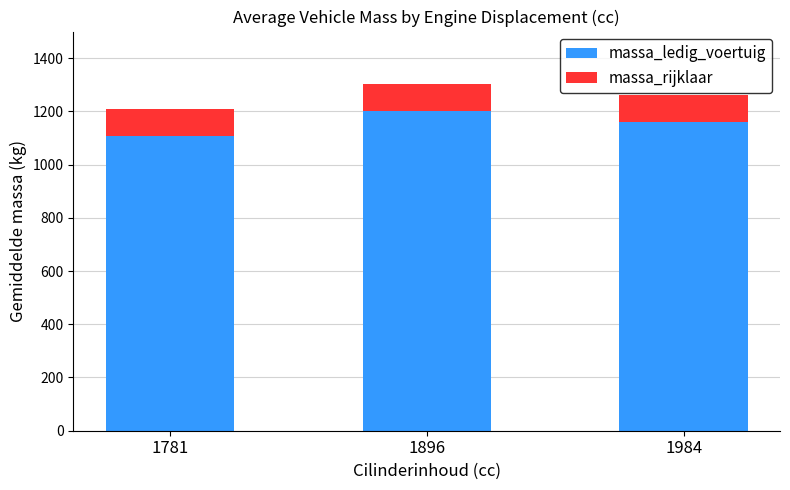

How many bars are there in total?

3